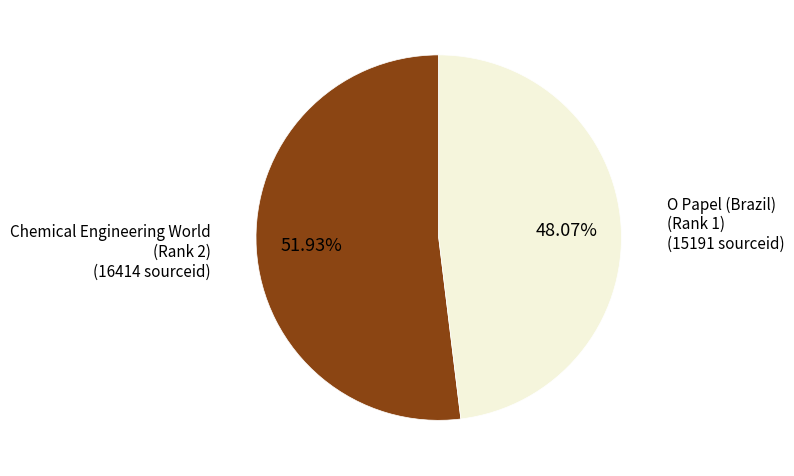

Is there a majority slice in this chart?

Yes